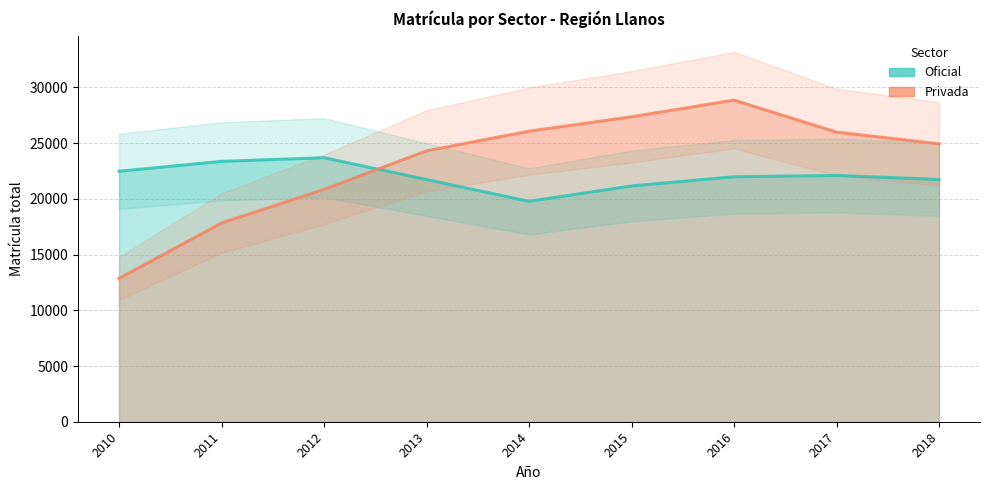

What is the spread (max minus min) of values at 2015?

6206